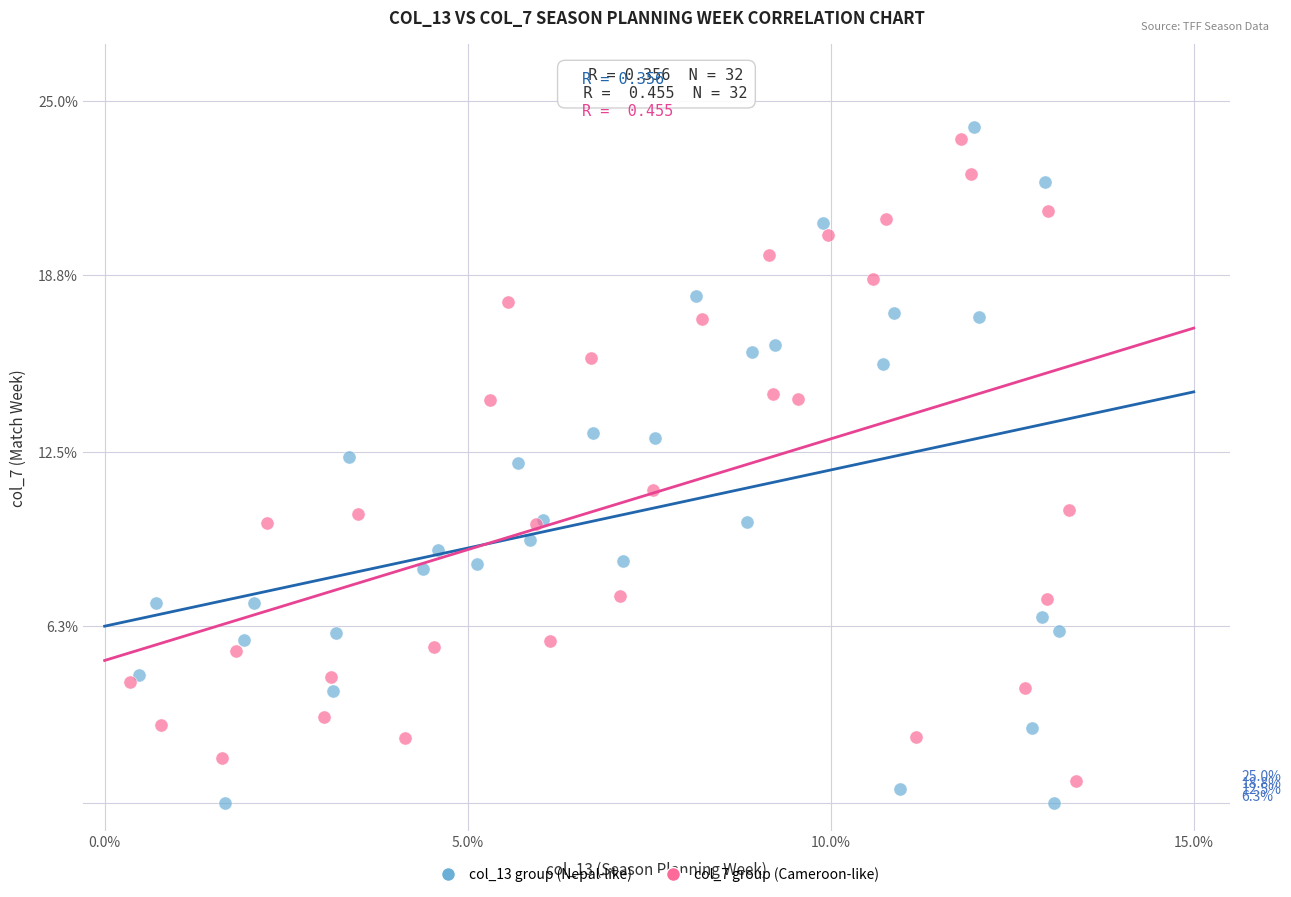

Which series contains the highest Y value?

col_13 group (Nepal-like)